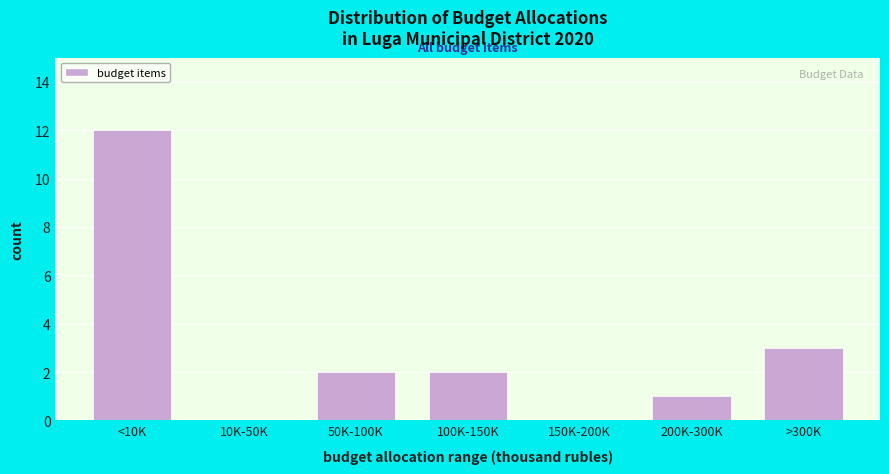

Reading left to right, list all the values displayed in this chart.

<10K=12	10K-50K=0	50K-100K=2	100K-150K=2	150K-200K=0	200K-300K=1	>300K=3